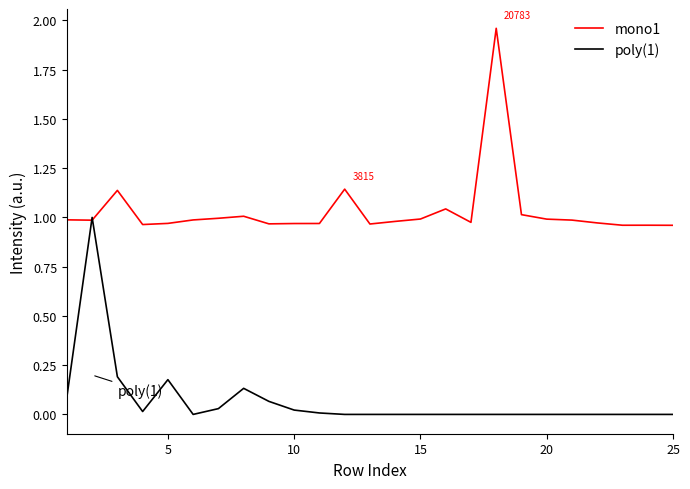

List the series in order of their overall mean, highest first.

mono1, poly(1)